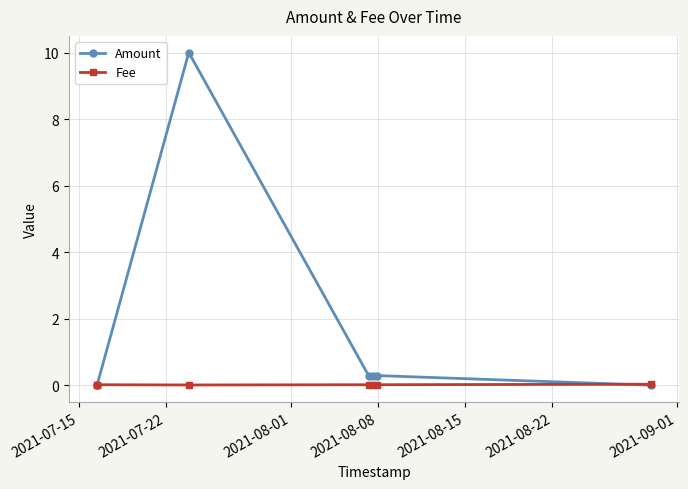

What is the value of the Amount point at the 5th from the left?

0.3